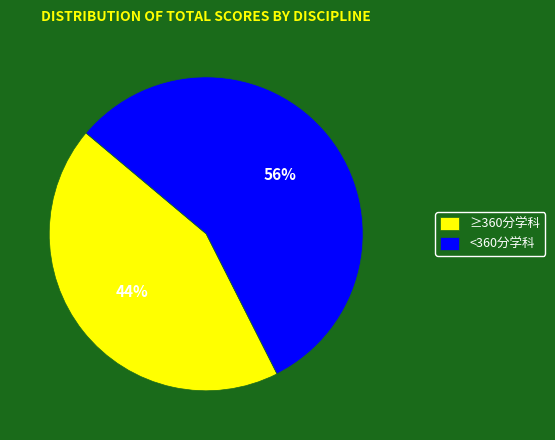

Is the sum of ≥360分学科 and <360分学科 greater than half?

Yes